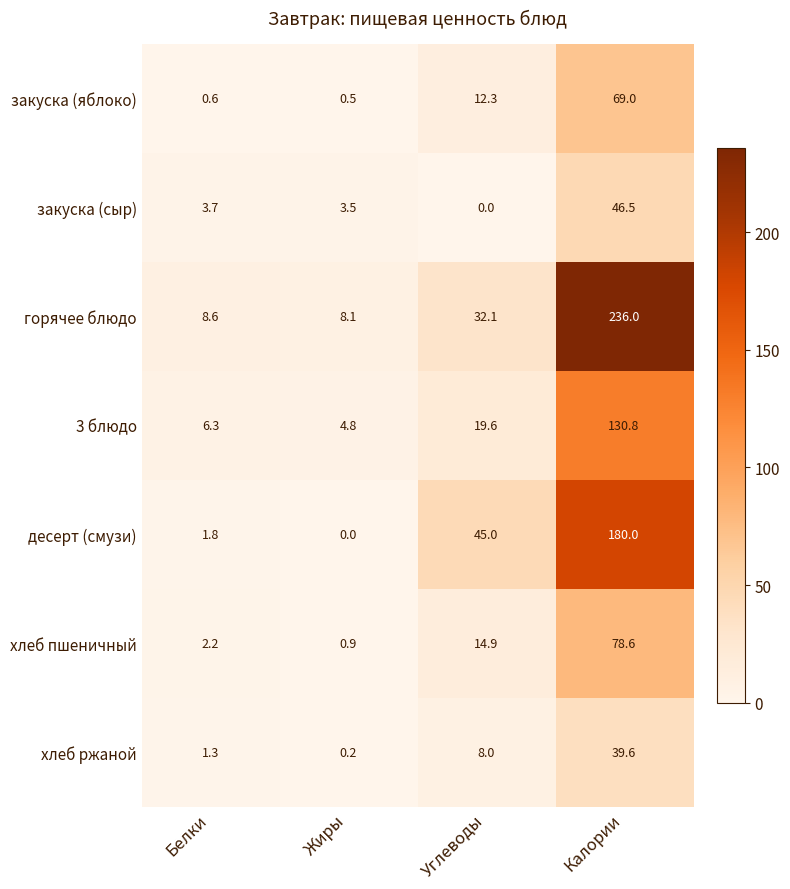

True or false: хлеб пшеничный has a value of 78.6 at Калории.

True